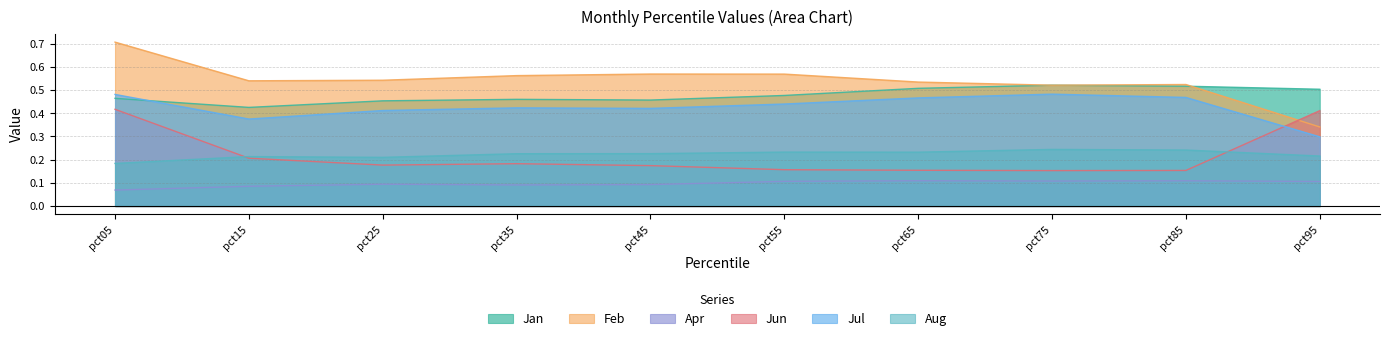

Count the Apr values in the range 0 to 1.

10